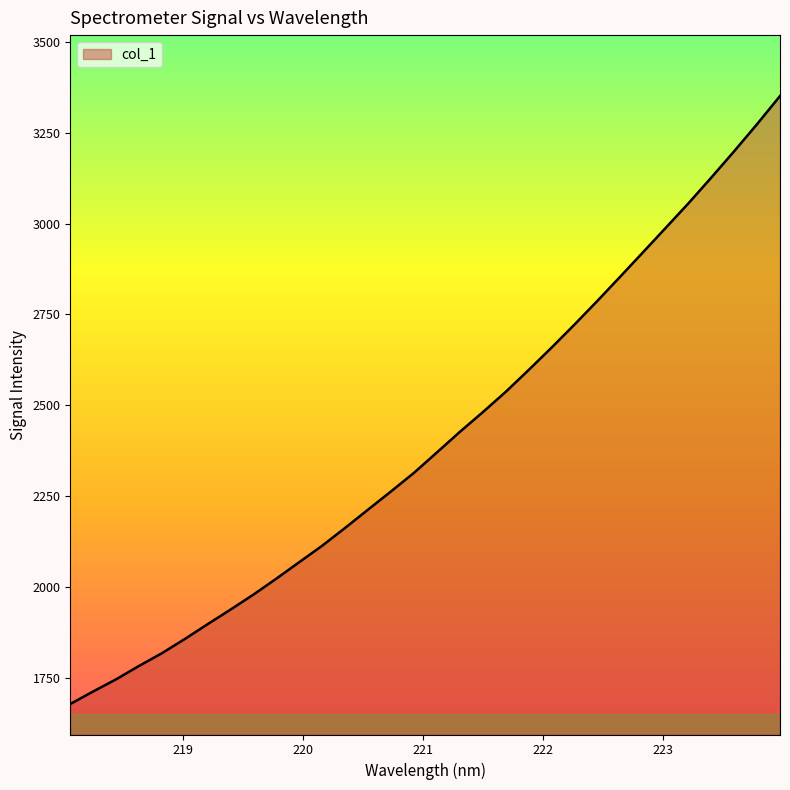

What is the smallest value displayed?

1678.5